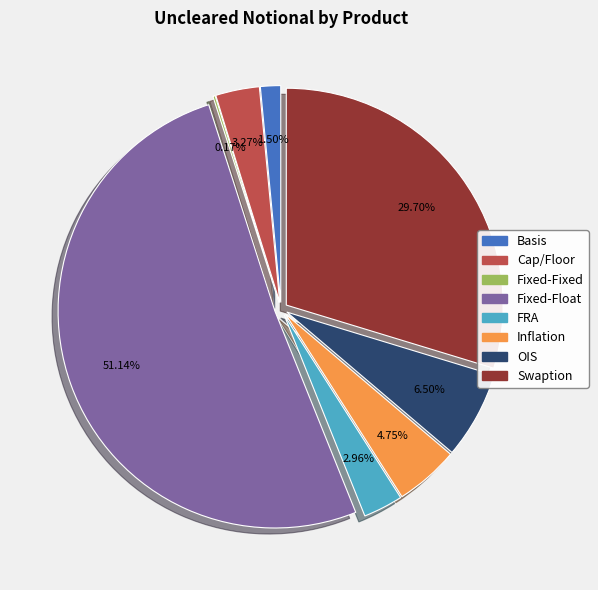

Which category has the biggest portion of the pie?

Fixed-Float